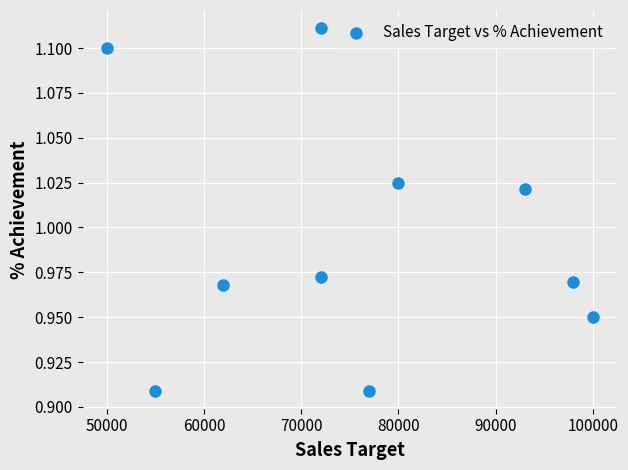

What is the range of X values (max minus min)?

50000.0